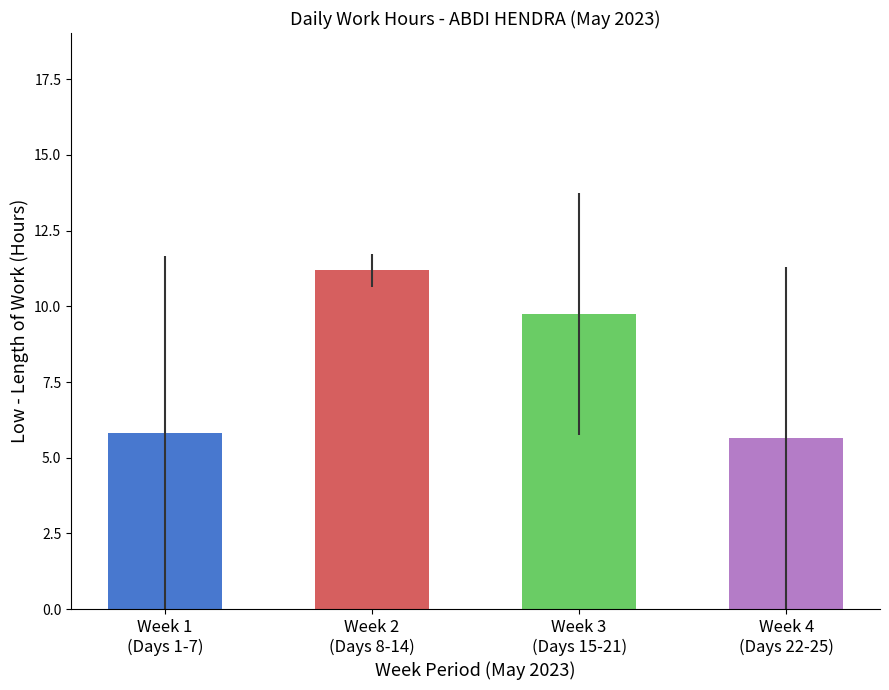

Reading left to right, list all the values displayed in this chart.

Week 1
(Days 1-7)=5.8	Week 2
(Days 8-14)=11.2	Week 3
(Days 15-21)=9.8	Week 4
(Days 22-25)=5.6